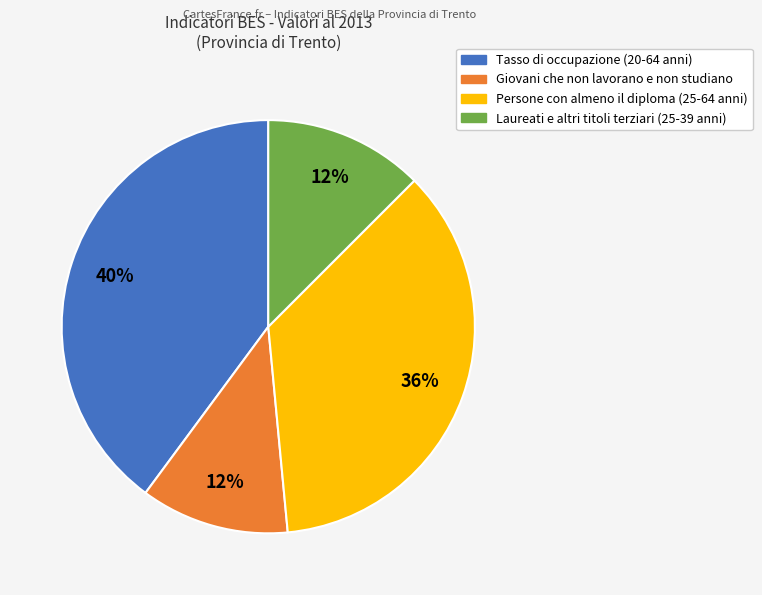

Does any single category account for the majority?

No